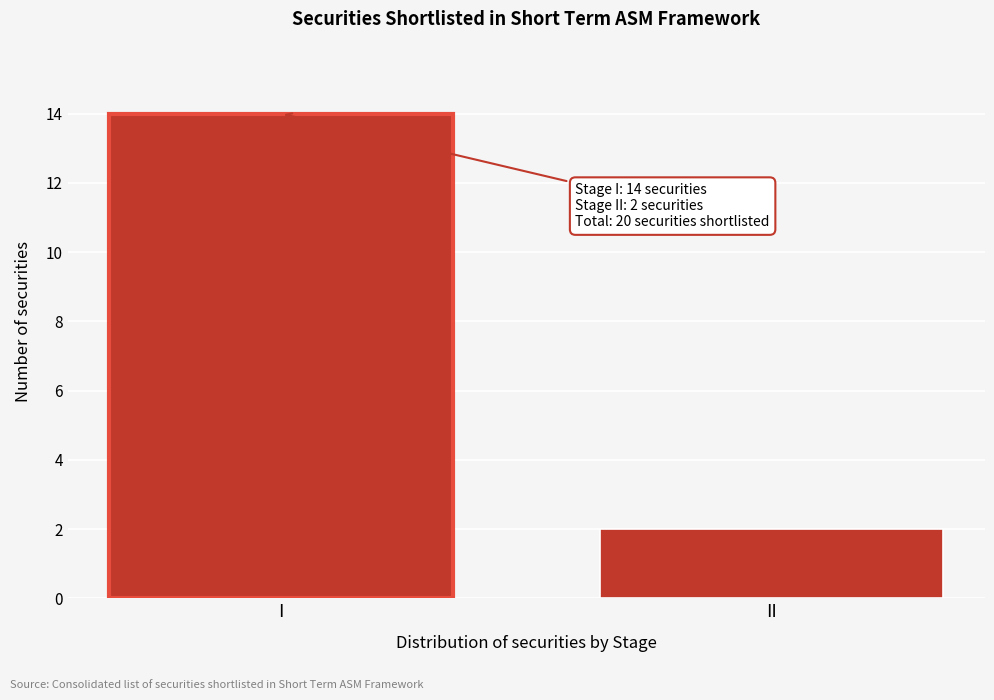

Reading left to right, extract all data points from this chart.

I=14	II=2